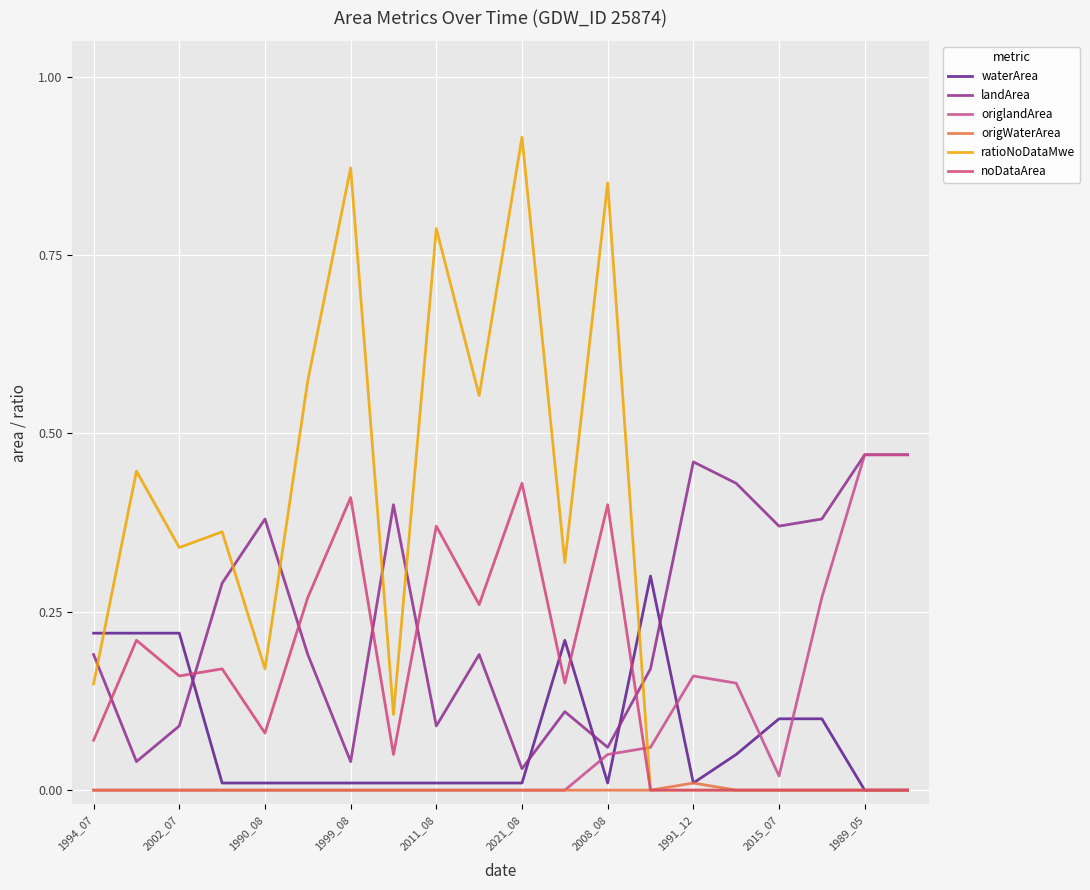

Is this an area chart (filled region under the line)?

No